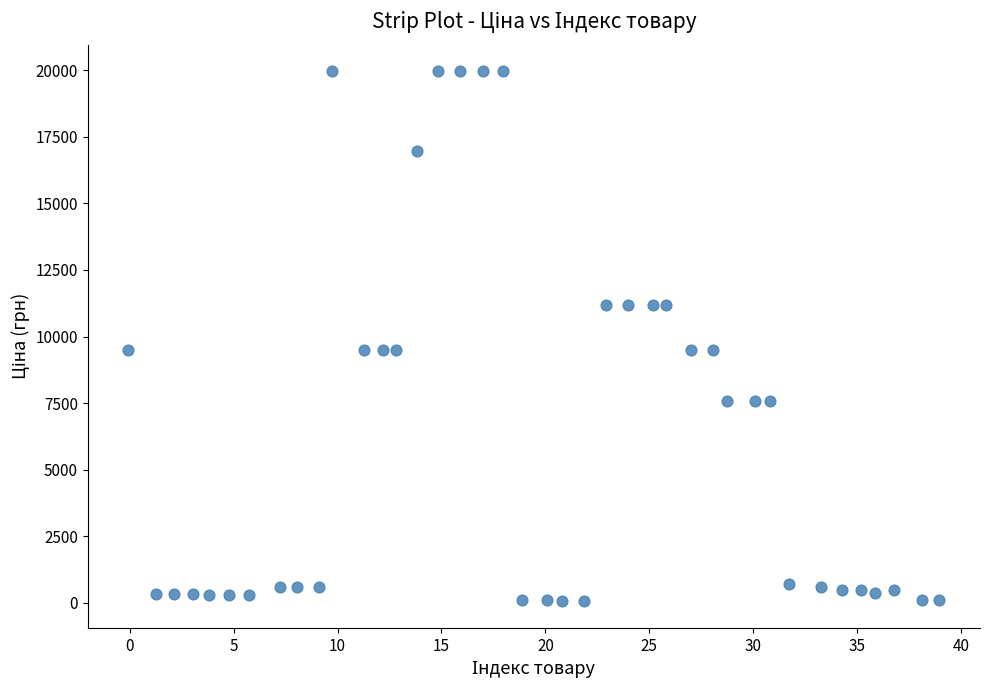

What is the range of X values (max minus min)?

39.0